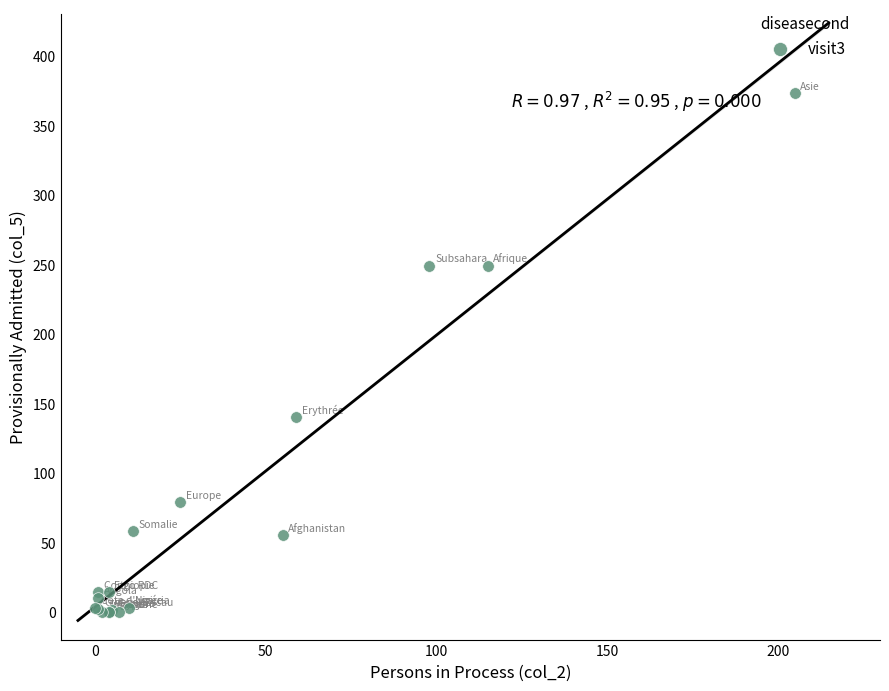

What Y value in the scatter plot is closest to 186?

140